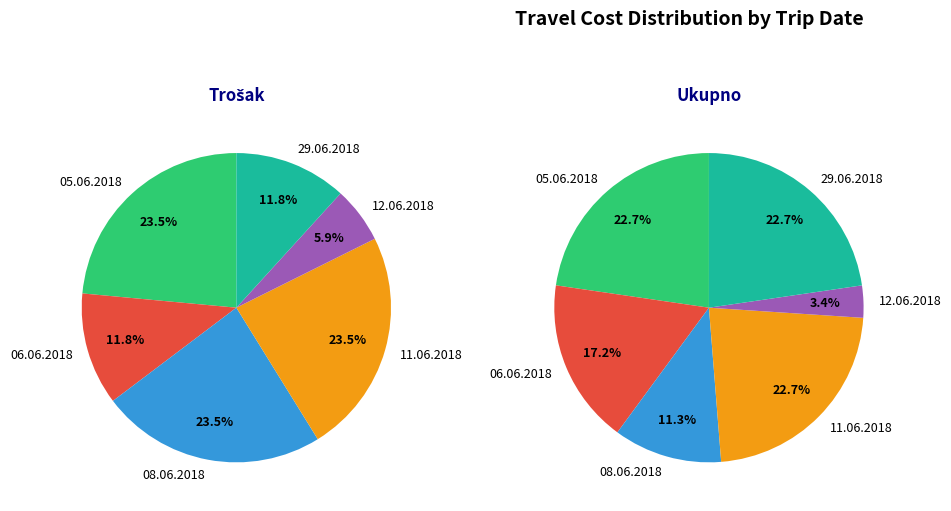

True or false: 06.06.2018 accounts for 17% of the total.

True